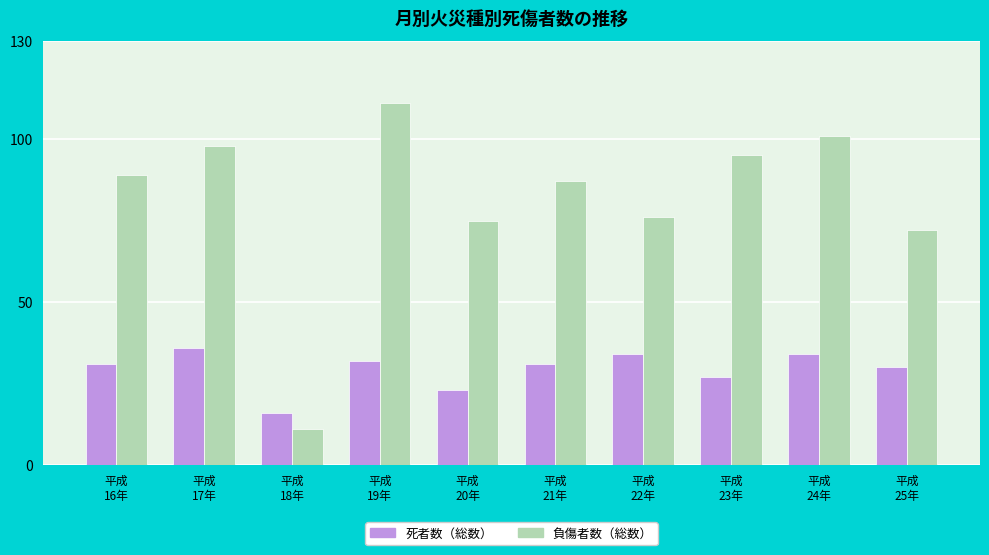

What is the difference between the highest and lowest values at 平成
21年?

56